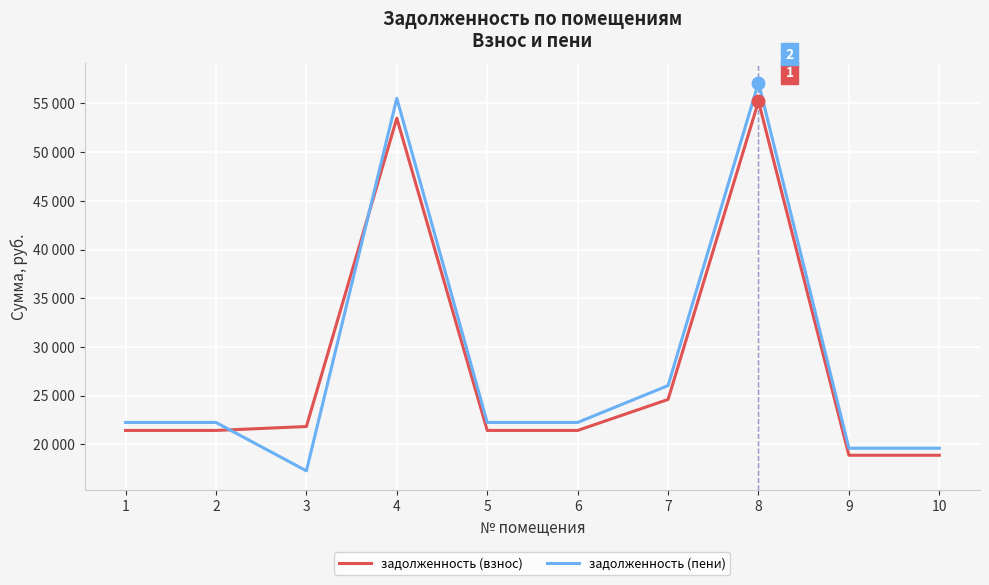

What are all the series names shown in the legend?

задолженность (взнос), задолженность (пени)